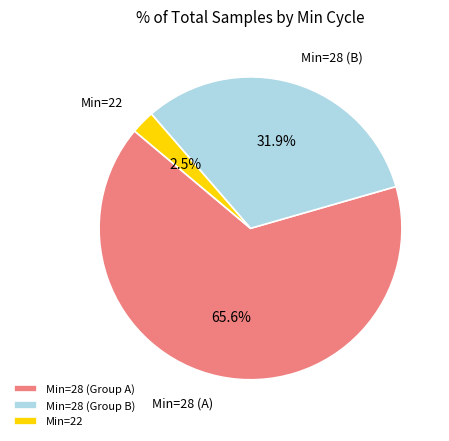

What is the largest slice in the pie chart?

Min=28 (Group A)